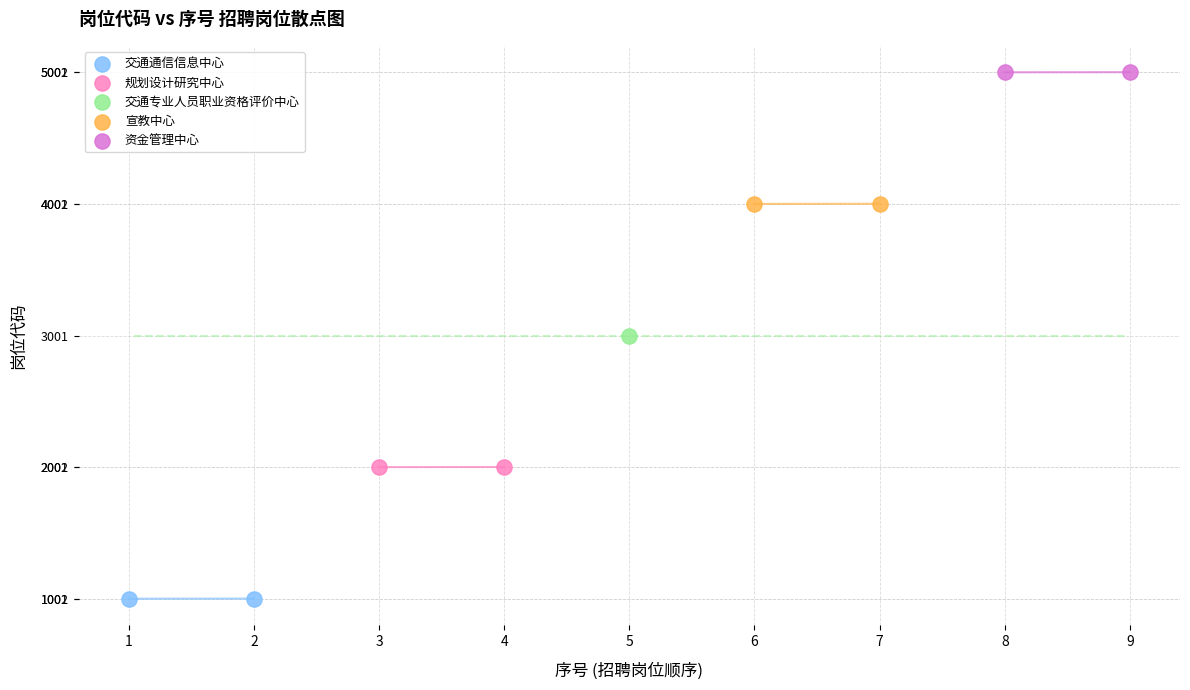

What are all the series names shown in the legend?

交通通信信息中心, 规划设计研究中心, 交通专业人员职业资格评价中心, 宣教中心, 资金管理中心